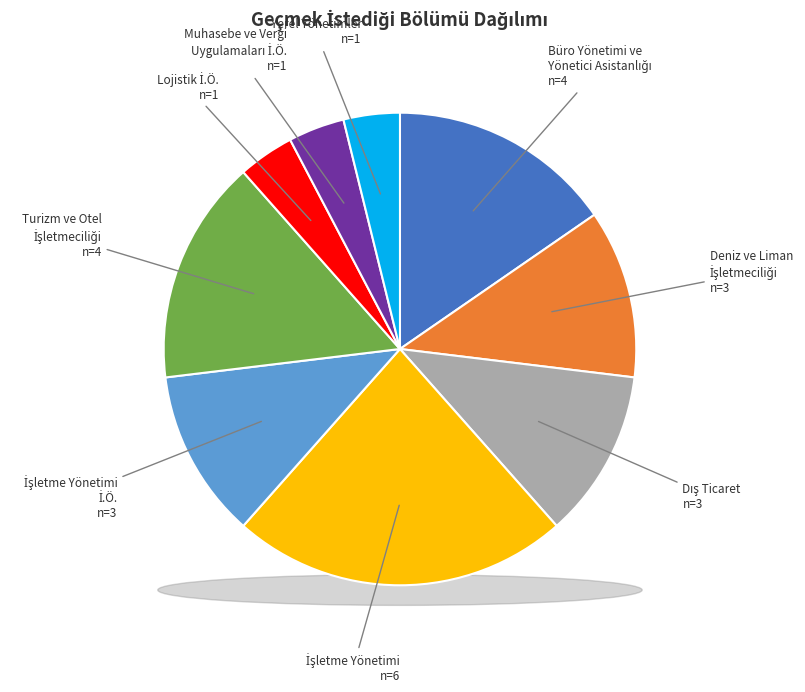

What is the largest slice in the pie chart?

İşletme Yönetimi